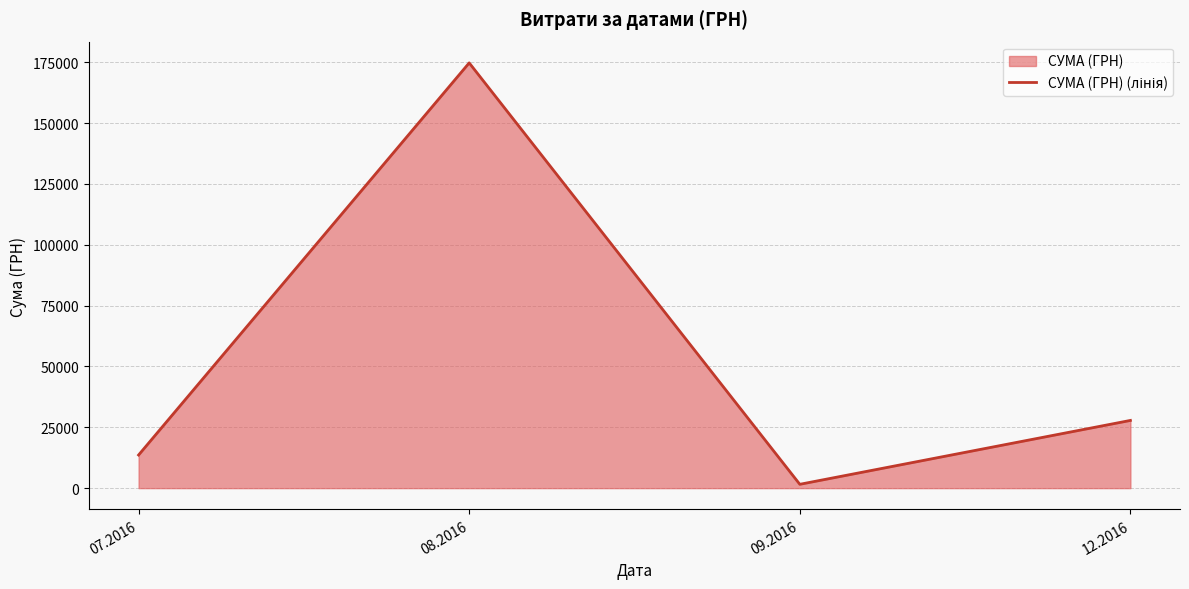

Is it true that the value at 08.2016 is 257814.3?

False